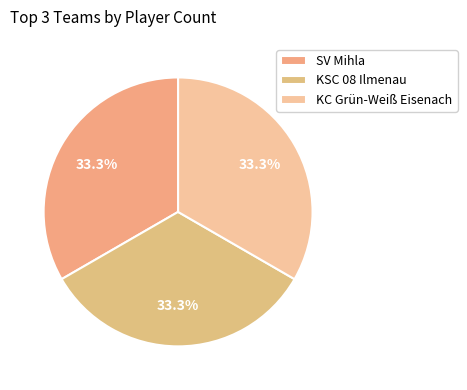

Which category has the biggest portion of the pie?

KSC 08 Ilmenau